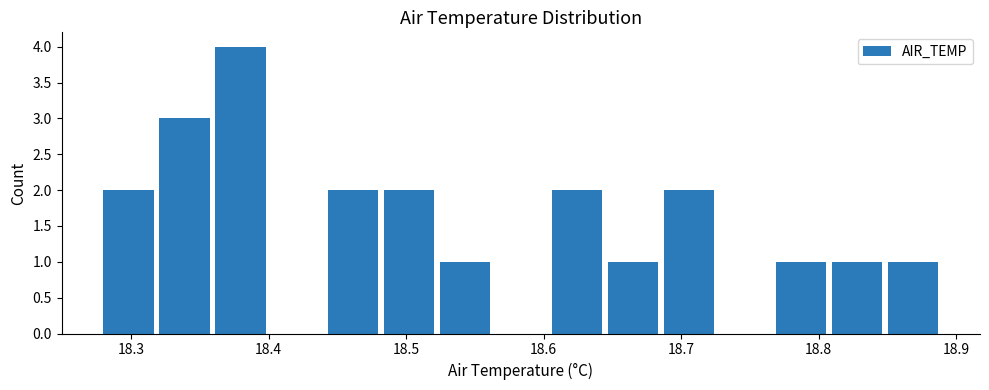

What is the height of the bar covering 18.36 to 18.40 on the x-axis? Neither the bar edges nor the heights are printed on the chart, so give them approximately, as read against the axes.

4